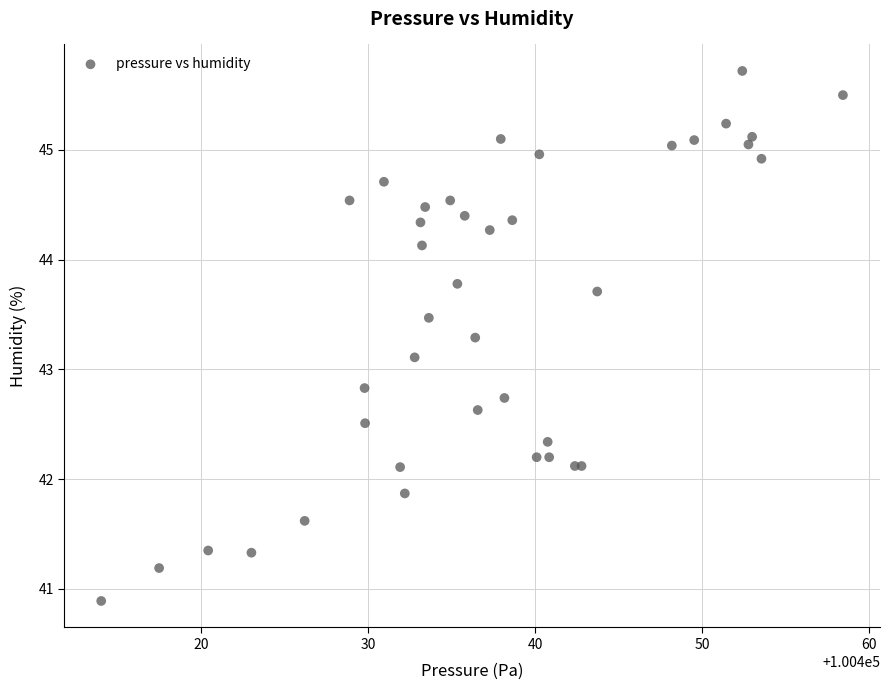

What Y value in the scatter plot is closest to 43?

43.1